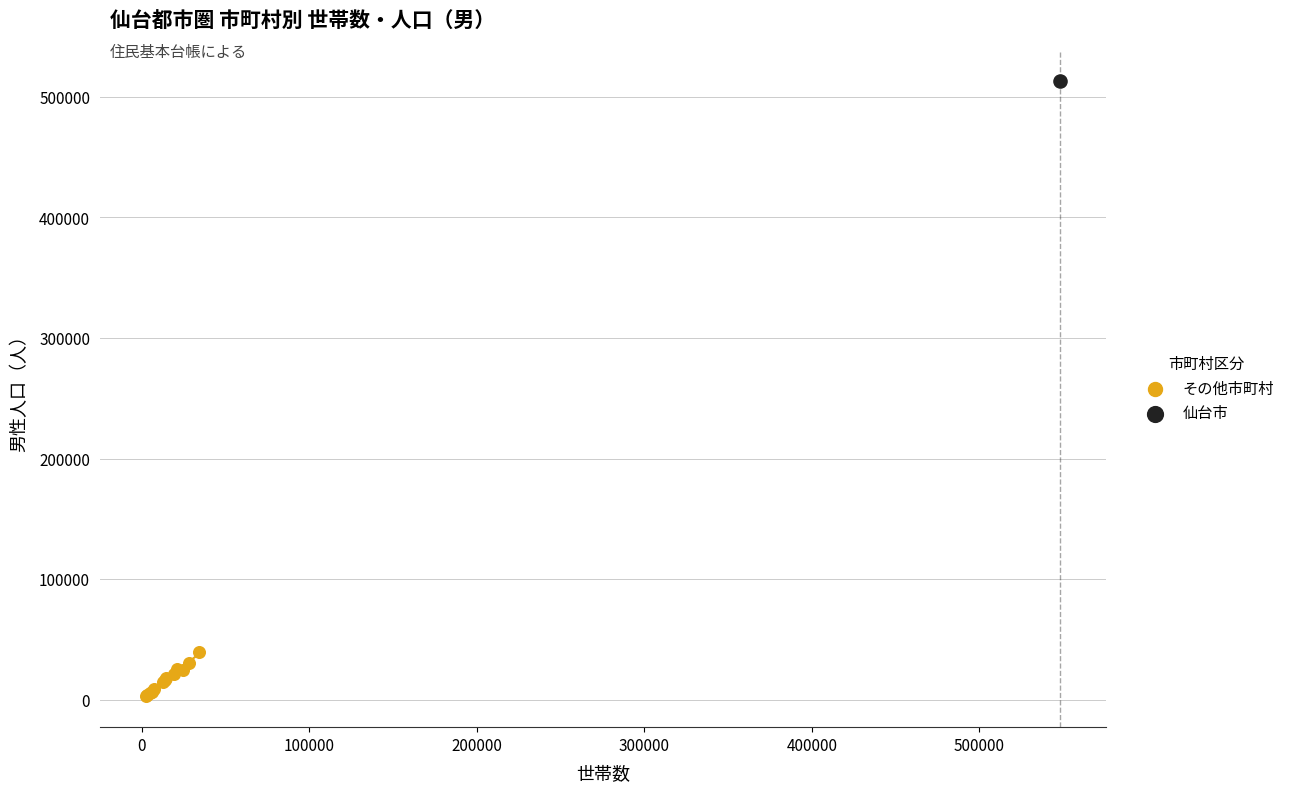

What are all the series names shown in the legend?

その他市町村, 仙台市